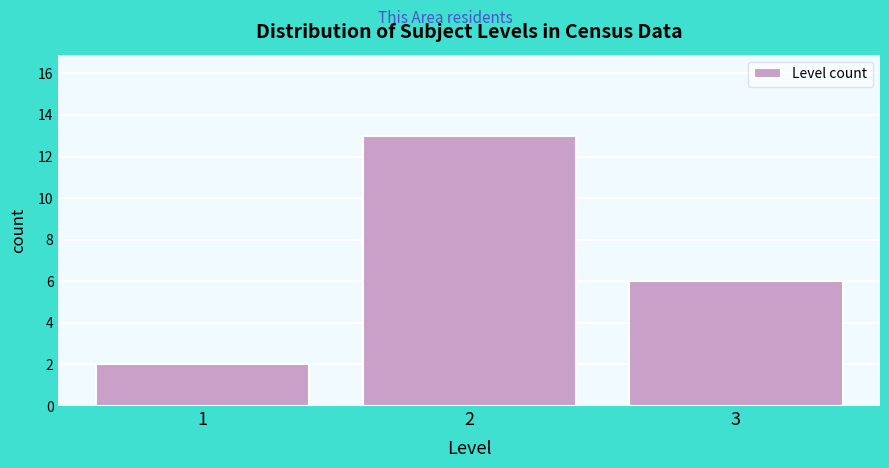

Reading left to right, list all the values displayed in this chart.

2	13	6